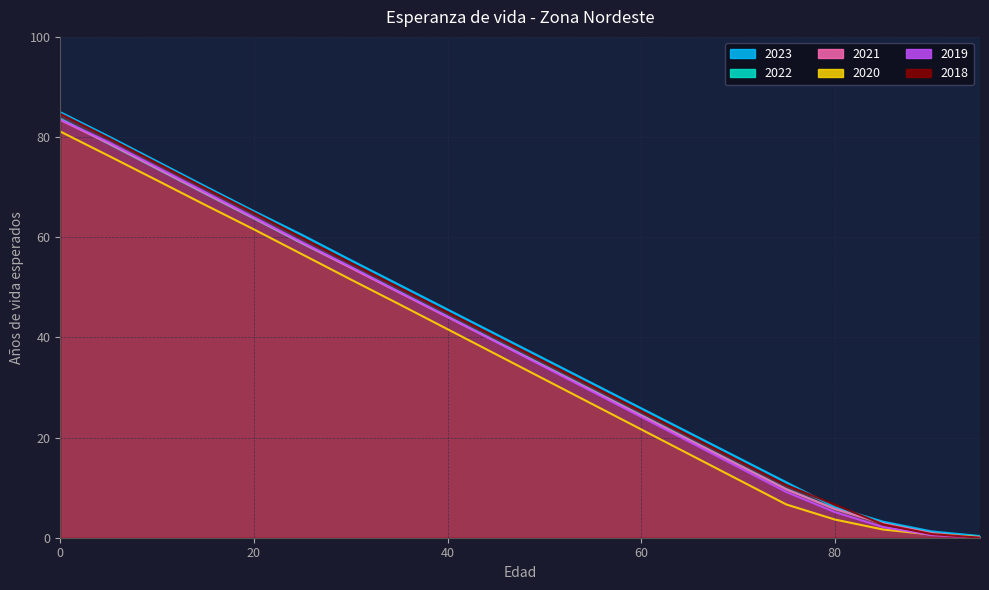

Which series changed the most between 35 and 65?

2020